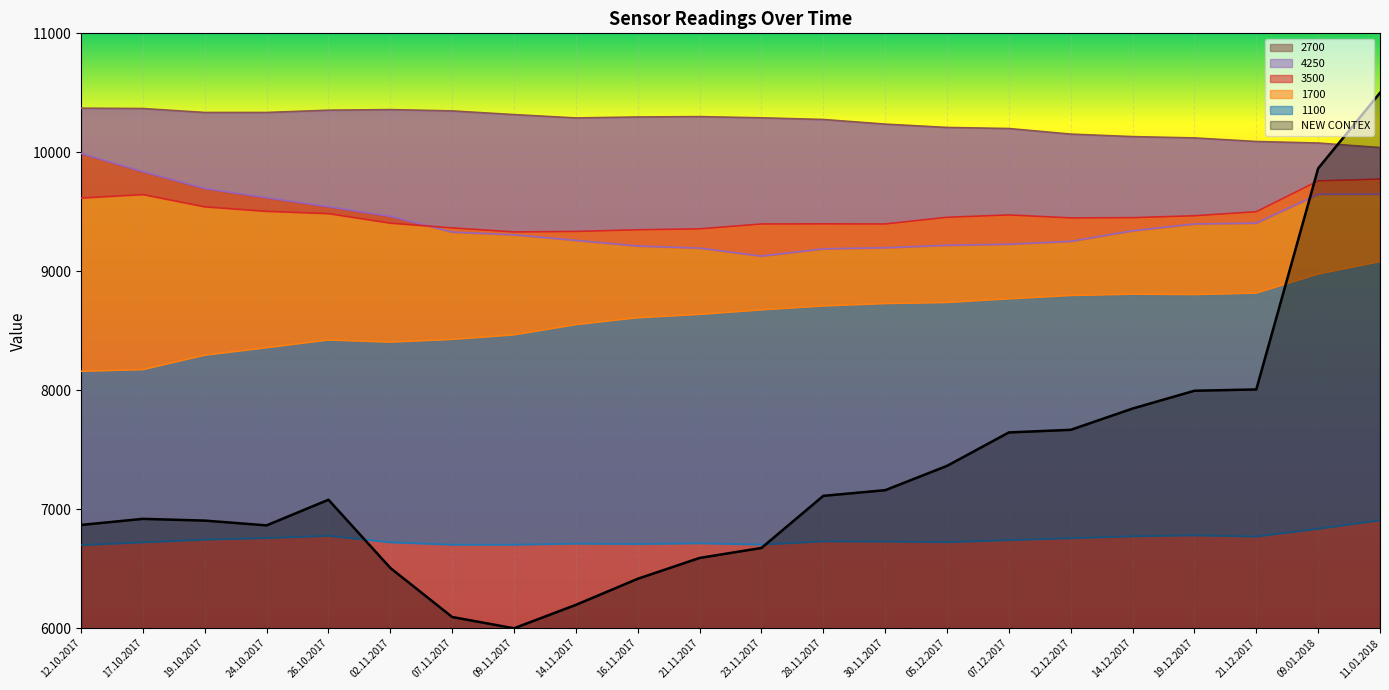

True or false: 1100 has a value of 2261.4 at 11.01.2018.

False